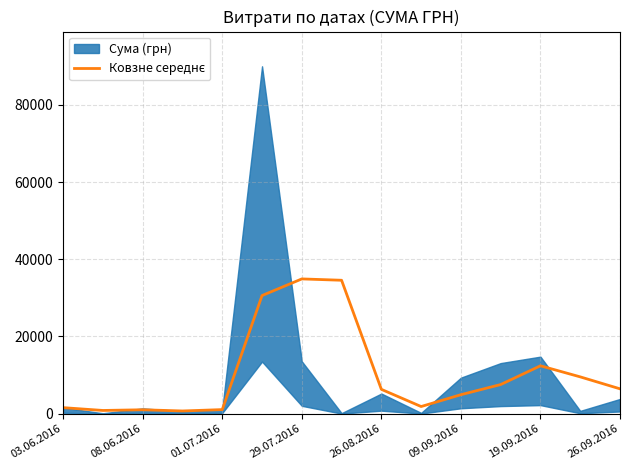

At which category does the data reach its first local valley?

08.06.2016